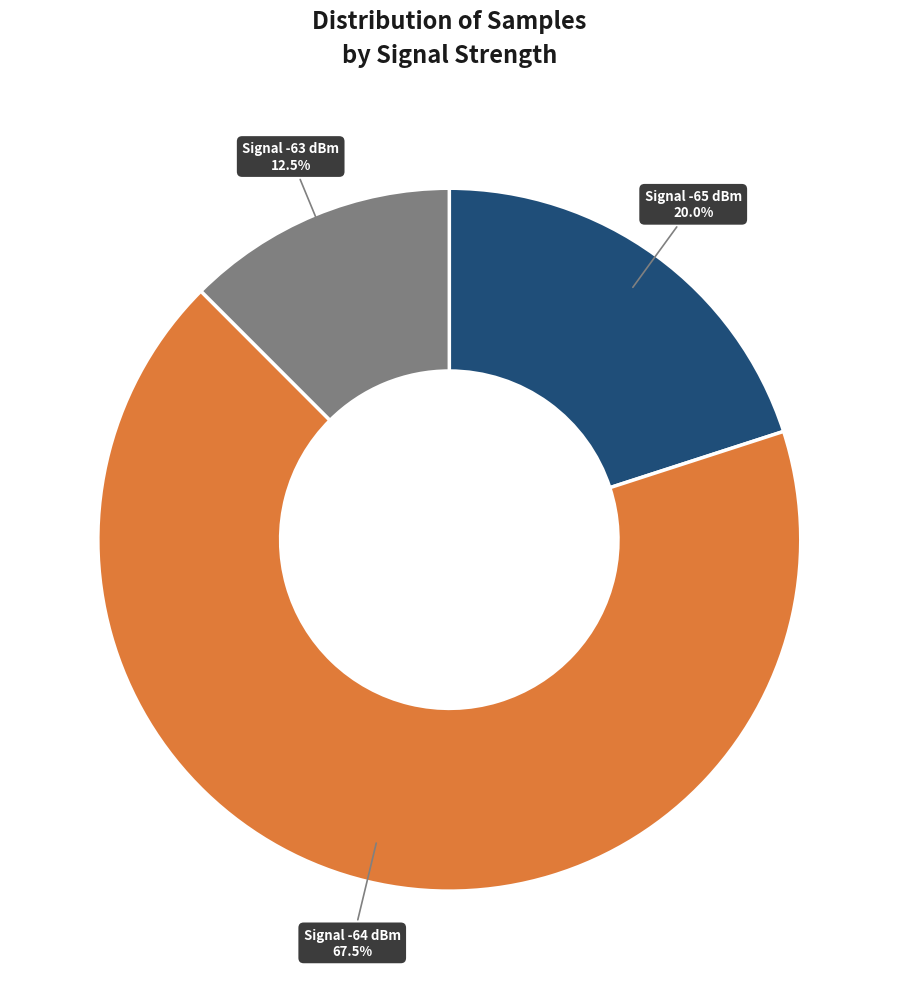

Is there any slice that represents more than half of the pie?

Yes